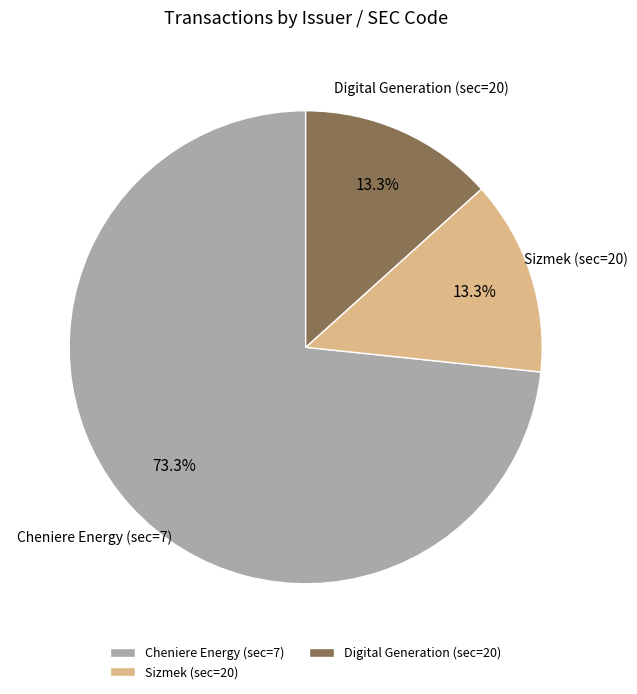

What is the largest slice in the pie chart?

Cheniere Energy (sec=7)